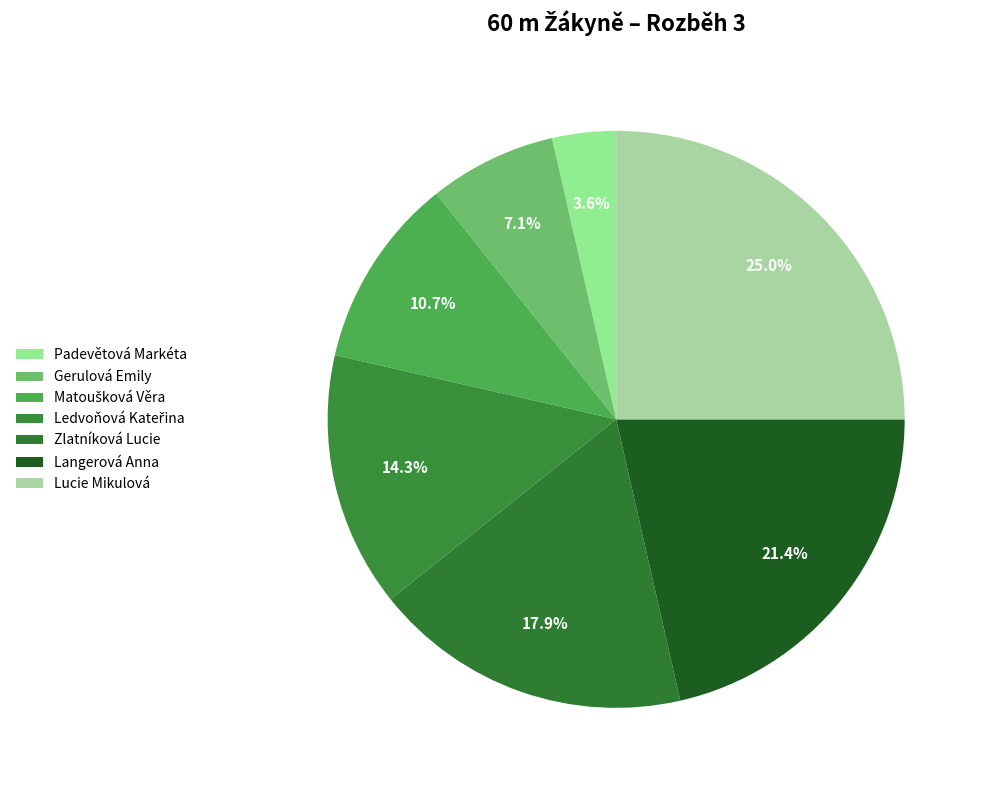

The Gerulová Emily slice represents 7% of the pie. True or false?

True